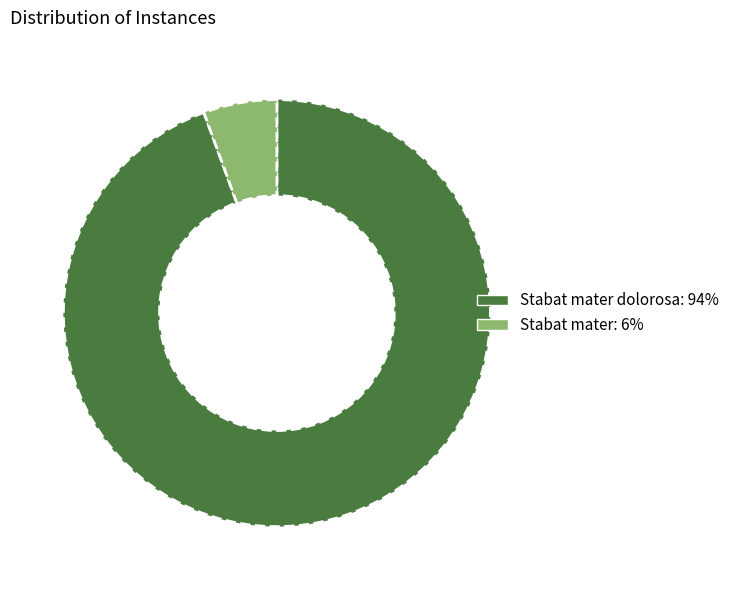

Does any single category account for the majority?

Yes